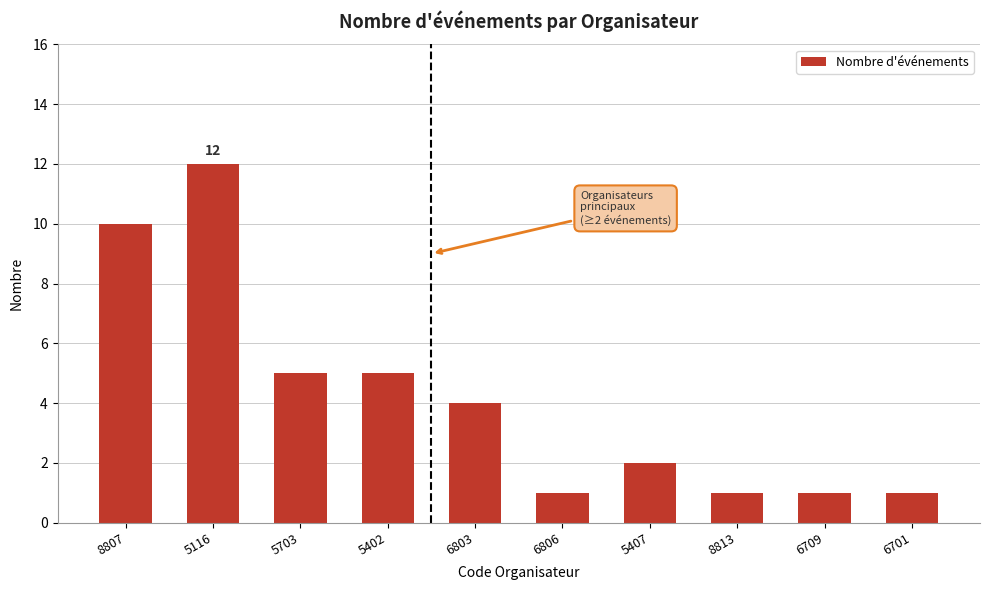

Reading right to left, list all the values displayed in this chart.

1	1	1	2	1	4	5	5	12	10